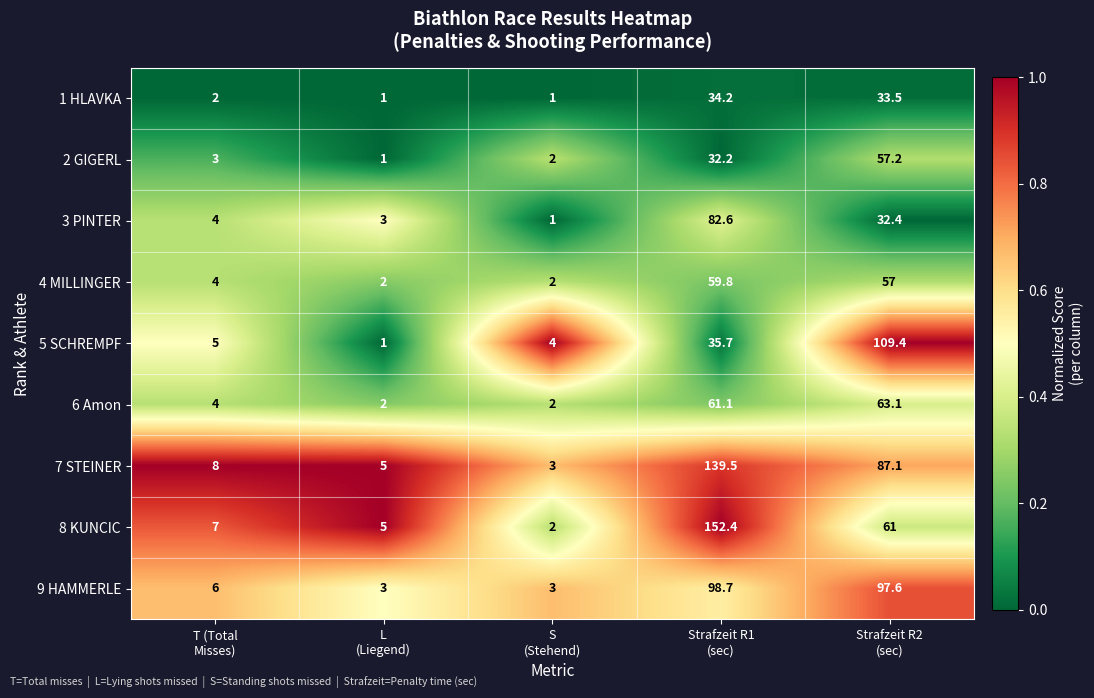

Between S
(Stehend) and Strafzeit R1
(sec), which series saw the biggest shift?

8 KUNCIC